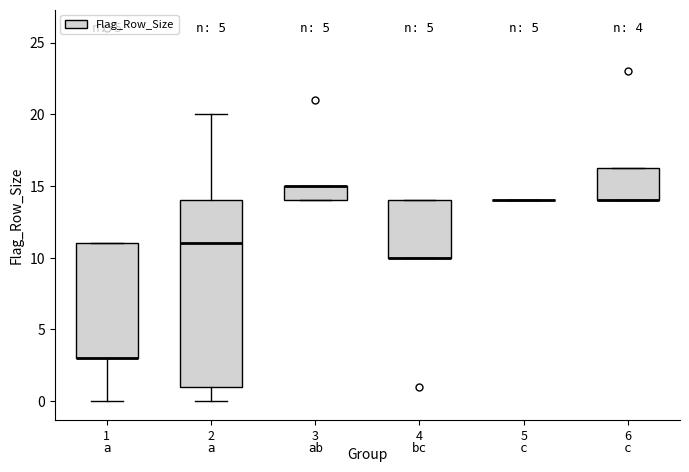

Which box is the tallest, from its lower edge to its upper edge?

2